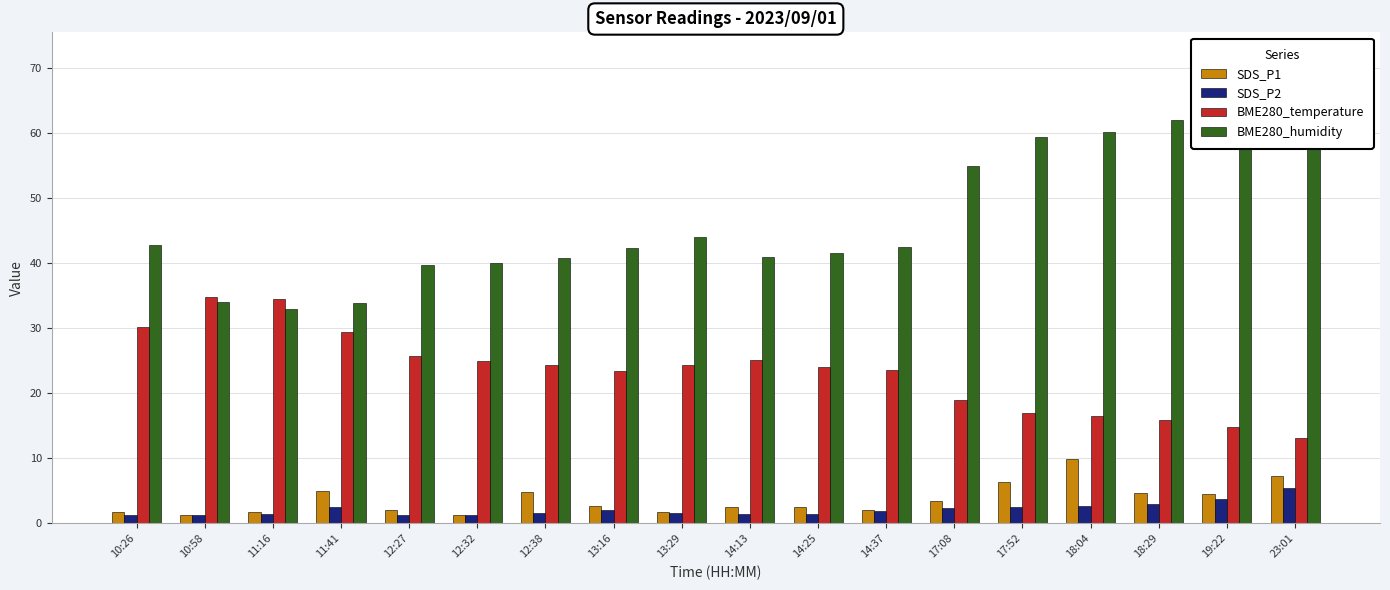

What is the maximum value for BME280_humidity?

71.9